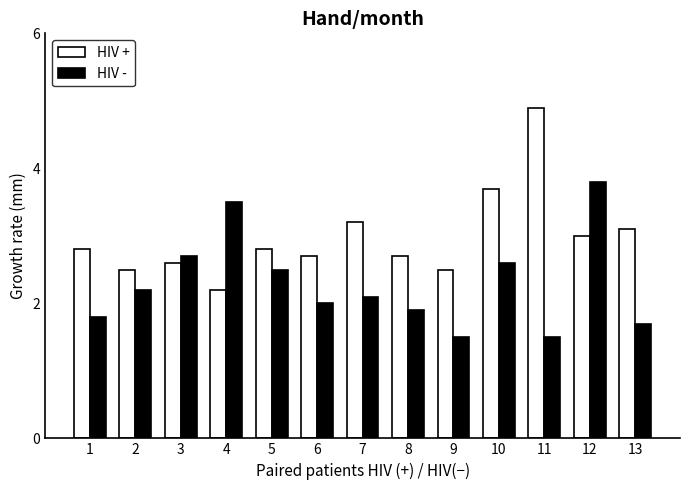

At 10, list the series in order from largest to smallest.

HIV +, HIV -